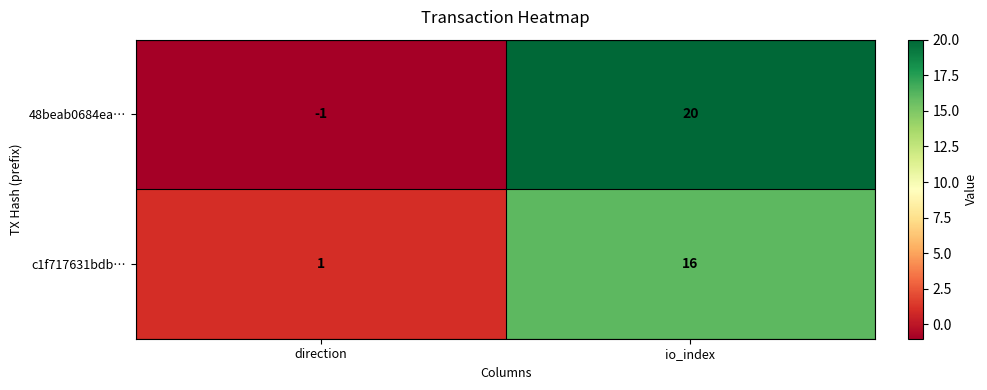

At which category is the sum across all series the highest?

io_index